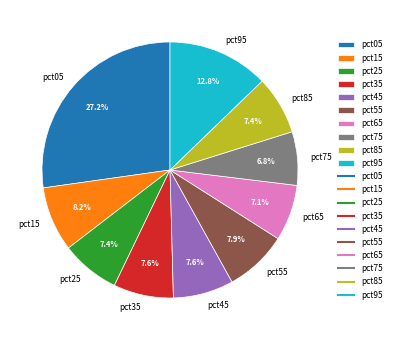

True or false: pct55 accounts for 8% of the total.

True